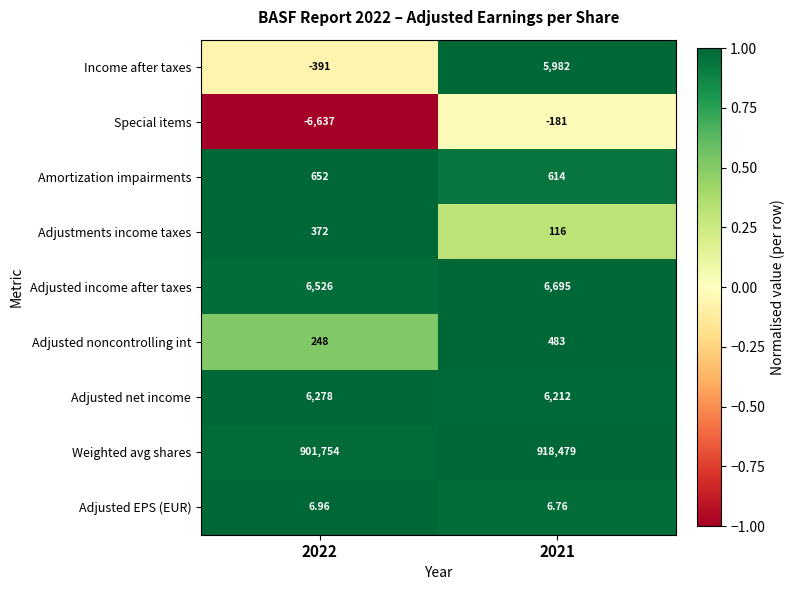

Which series changed the most between 2022 and 2021?

Weighted avg shares